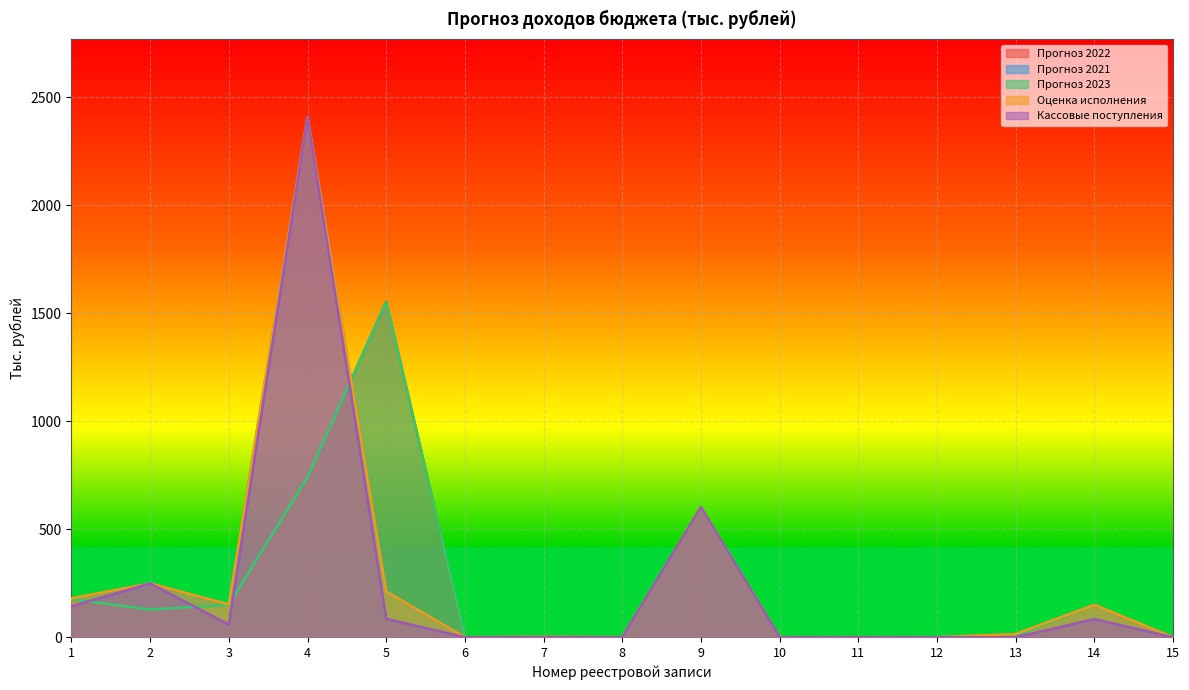

The value of Оценка исполнения at 7 is 2.2. True or false?

False